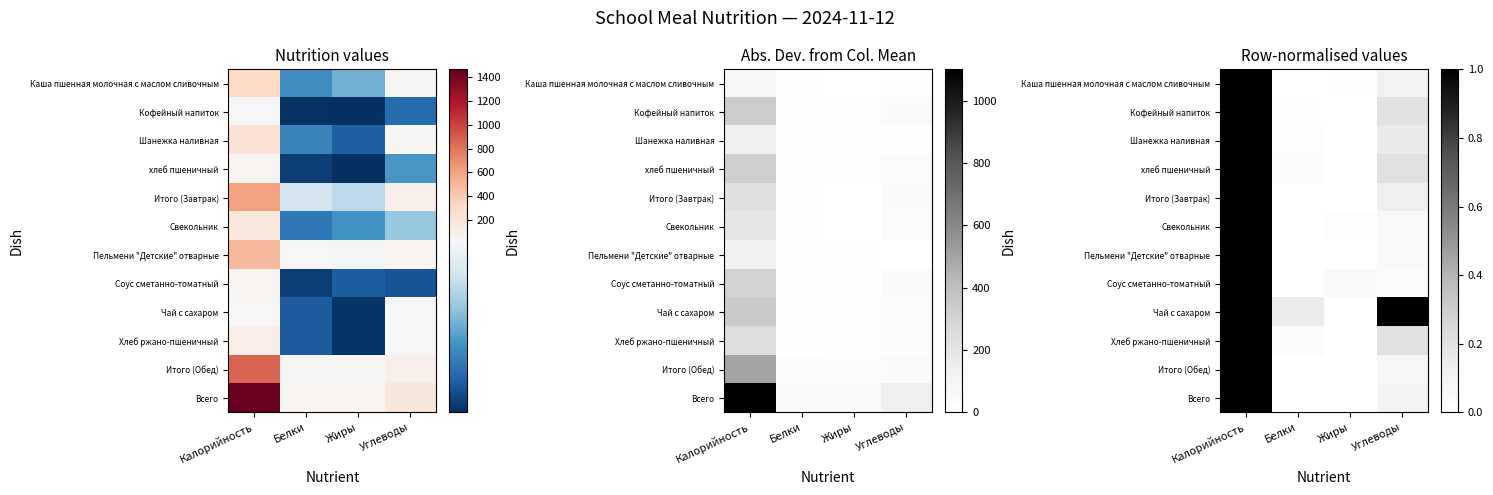

The Каша пшенная молочная с маслом сливочным series shows 0.0 at Жиры. True or false?

False